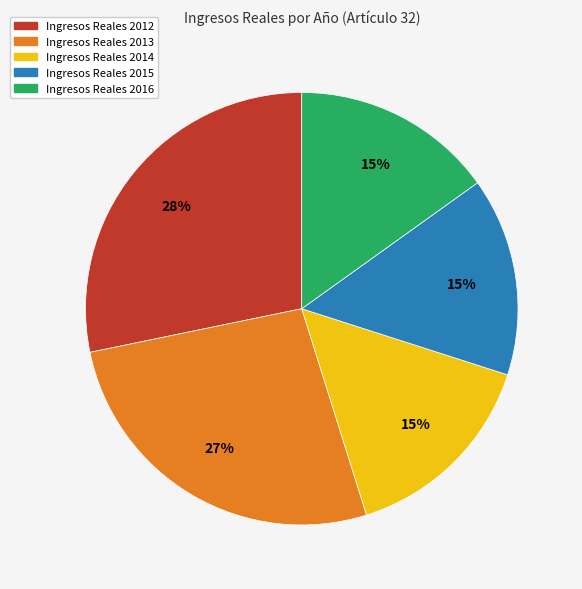

To the nearest percent, what is the difference between the largest and smallest slice percentages?

13%